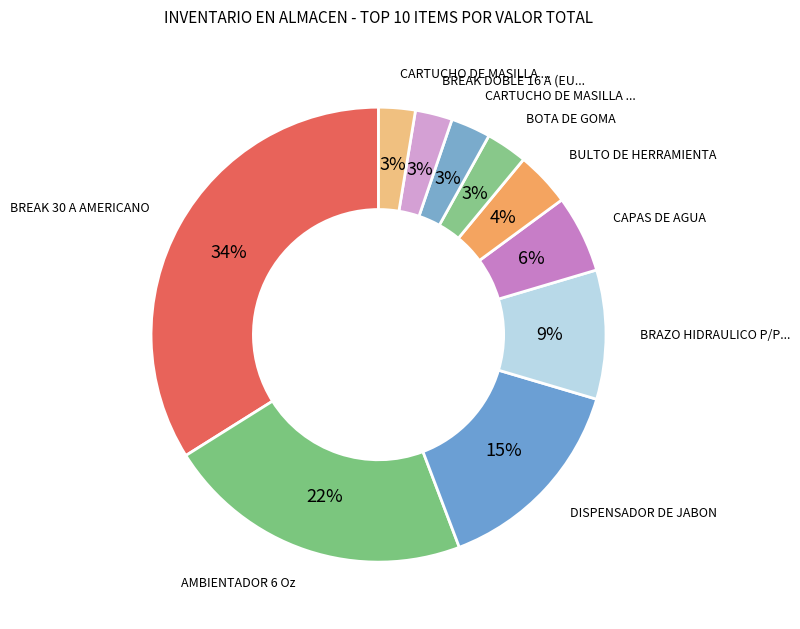

Which category has the smallest portion of the pie?

CARTUCHO DE MASILLA TRANSPARENTE